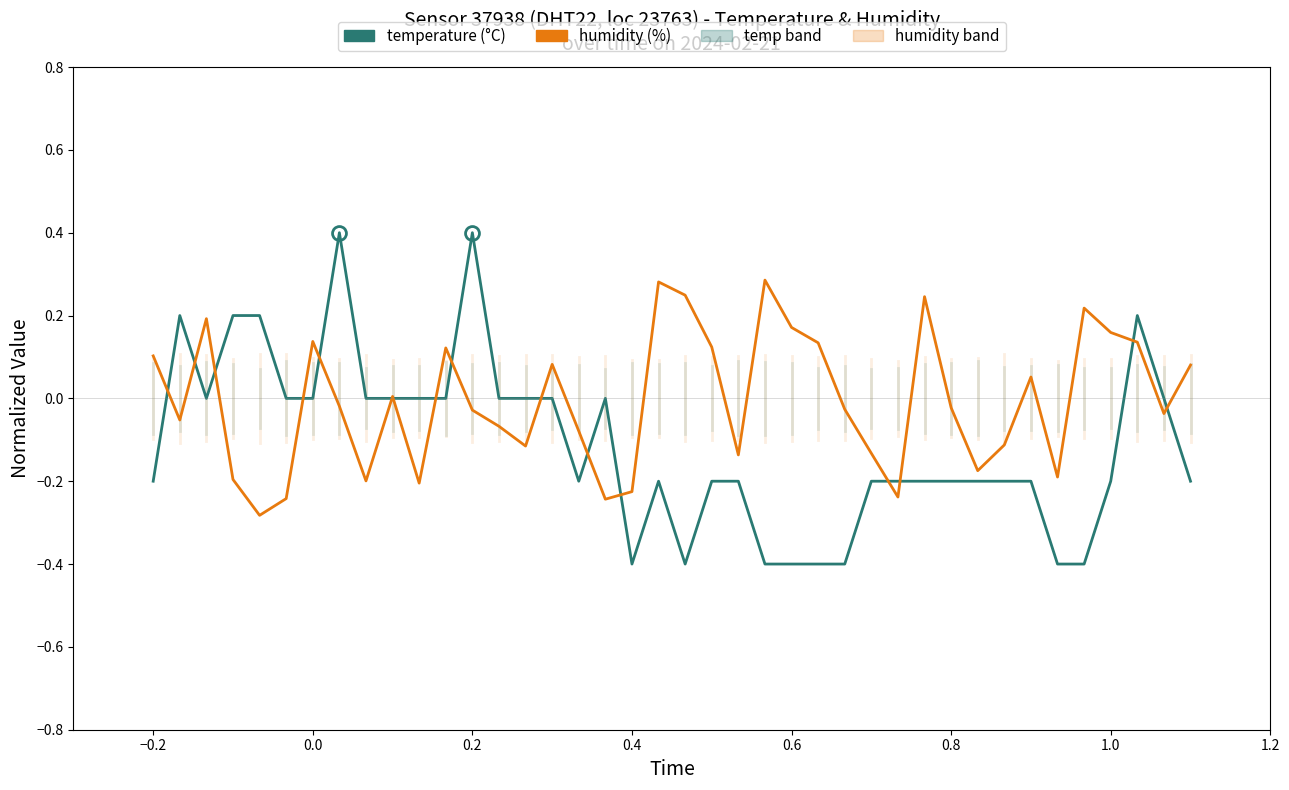

Which series has the largest total across all categories?

humidity (%)